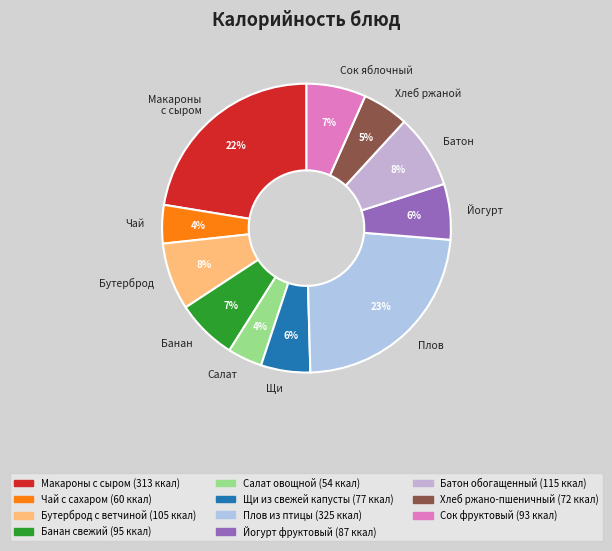

Between Батон and Макароны с сыром, which is larger?

Макароны с сыром